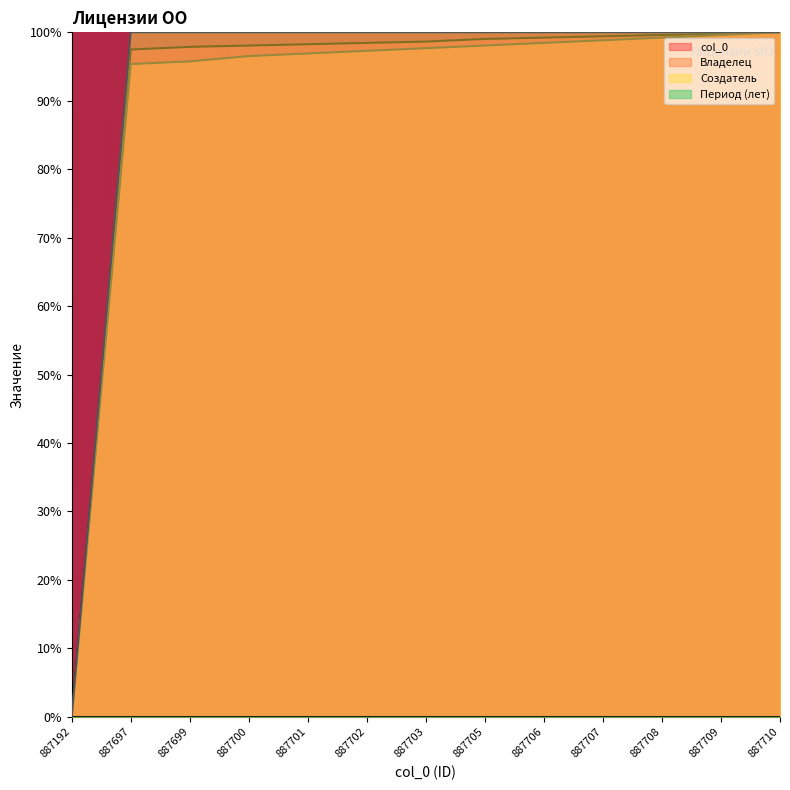

Where does the Владелец series first go above 97?

887702